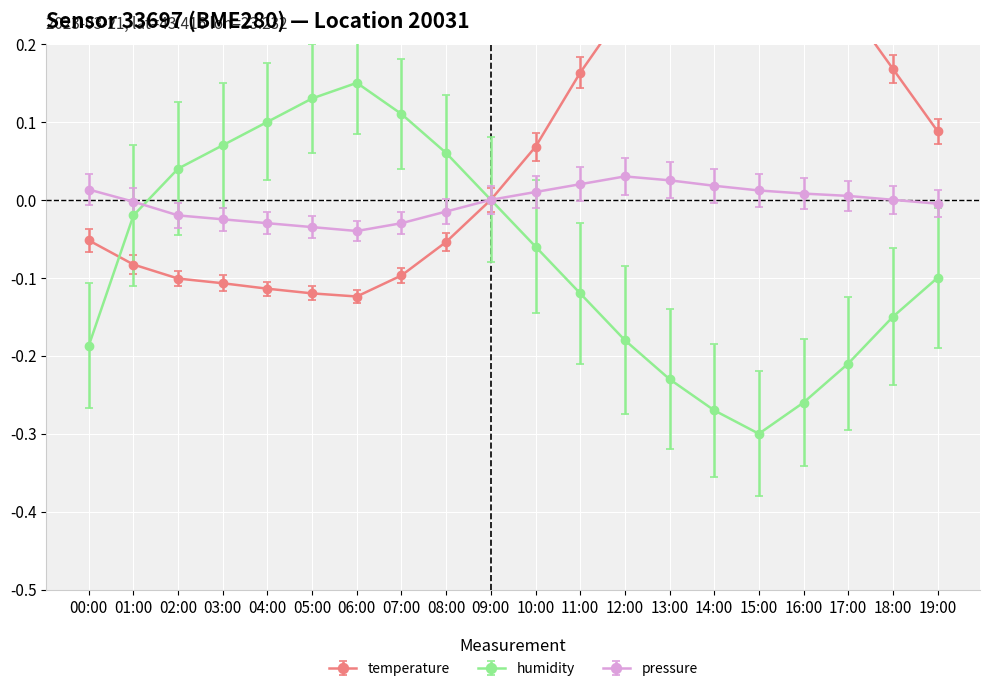

Between 05:00 and 19:00, which is larger?

19:00